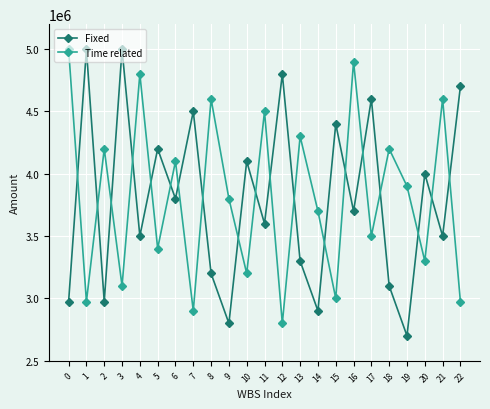

What is the sum of all Time related values?

87746894.0